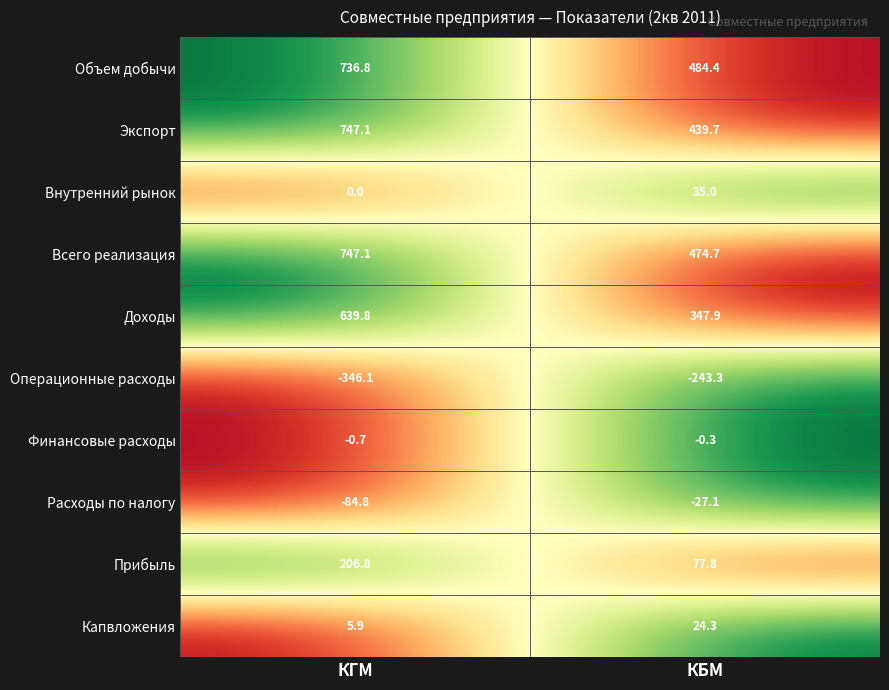

Reading right to left, list all the values displayed in this chart.

Объем добычи: КБМ=484.4	КГМ=736.8
Экспорт: КБМ=439.7	КГМ=747.1
Внутренний рынок: КБМ=35.0	КГМ=0.0
Всего реализация: КБМ=474.7	КГМ=747.1
Доходы: КБМ=347.9	КГМ=639.8
Операционные расходы: КБМ=-243.3	КГМ=-346.1
Финансовые расходы: КБМ=-0.3	КГМ=-0.7
Расходы по налогу: КБМ=-27.1	КГМ=-84.8
Прибыль: КБМ=77.8	КГМ=206.8
Капвложения: КБМ=24.3	КГМ=5.9